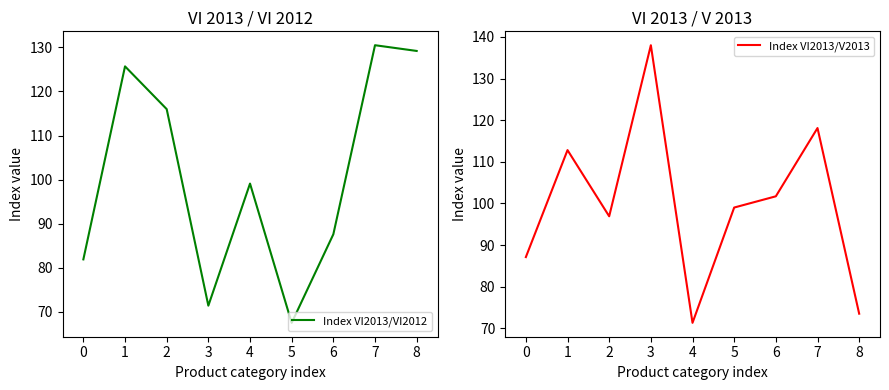

What is the value of the Index VI2013/V2013 point at the 7th from the left?

101.7